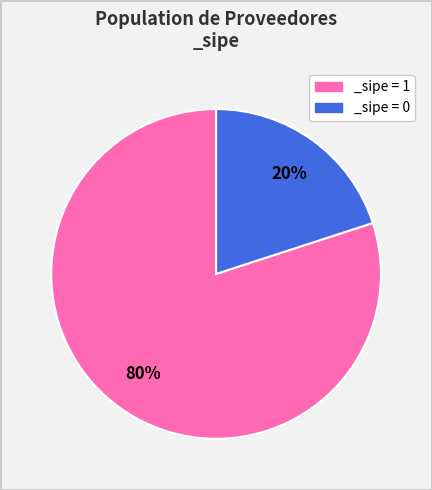

Is there any slice that represents more than half of the pie?

Yes